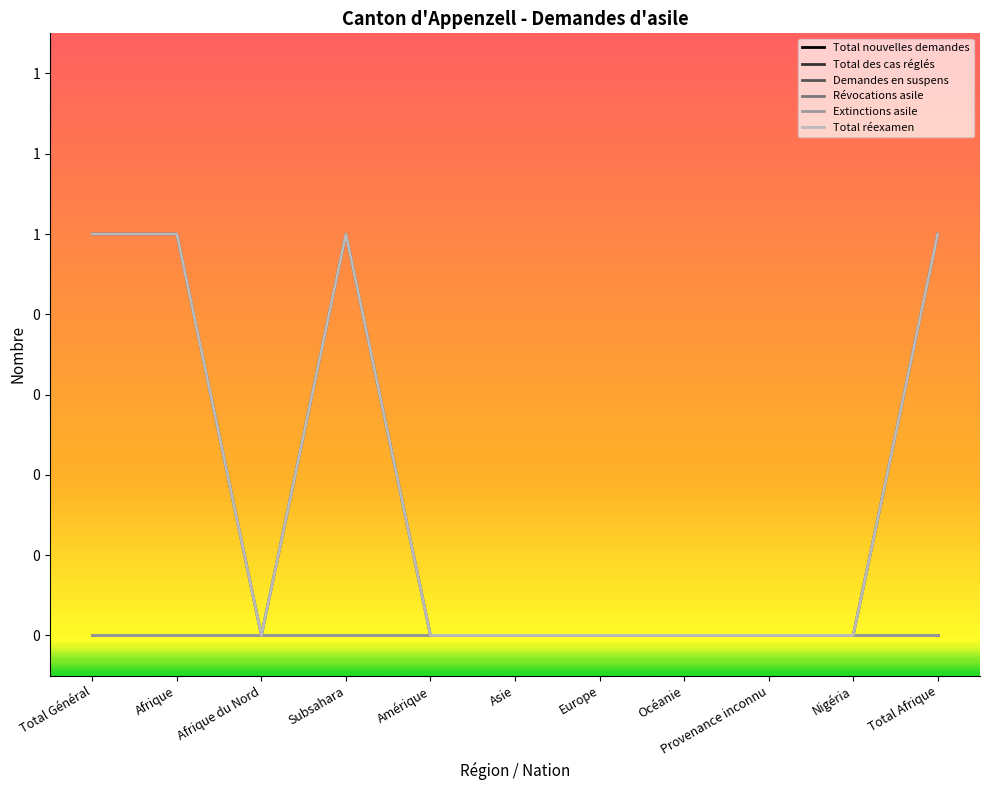

Rank the series by their maximum value, from highest to lowest.

Demandes en suspens, Total réexamen, Total nouvelles demandes, Total des cas réglés, Révocations asile, Extinctions asile